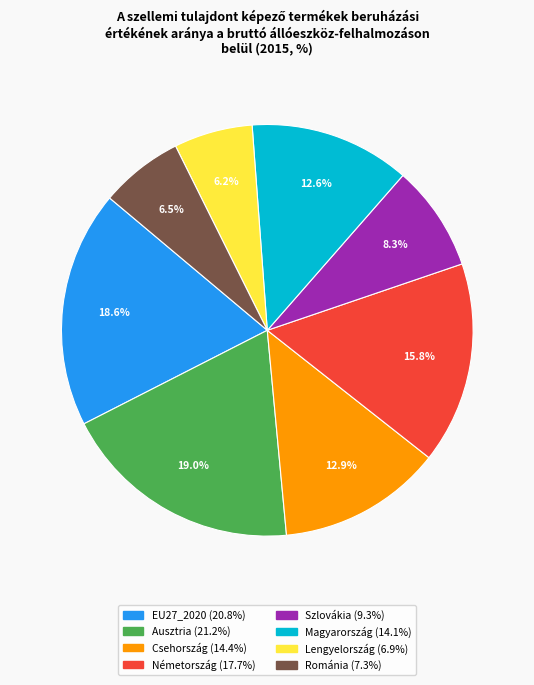

Is it true that Szlovákia is 1% of the pie?

False